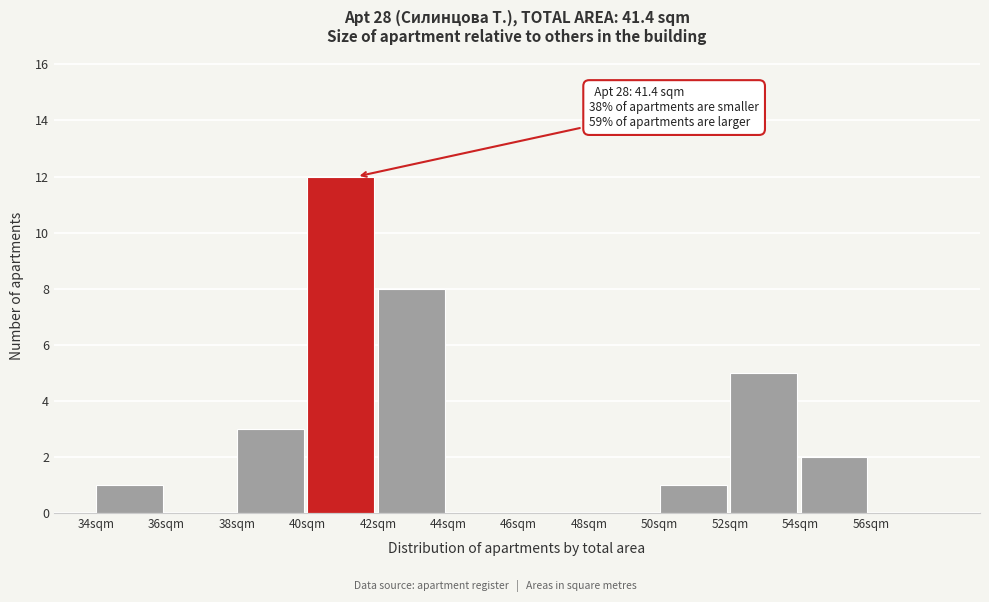

Which range on the x-axis has the tallest bar?

40 to 42